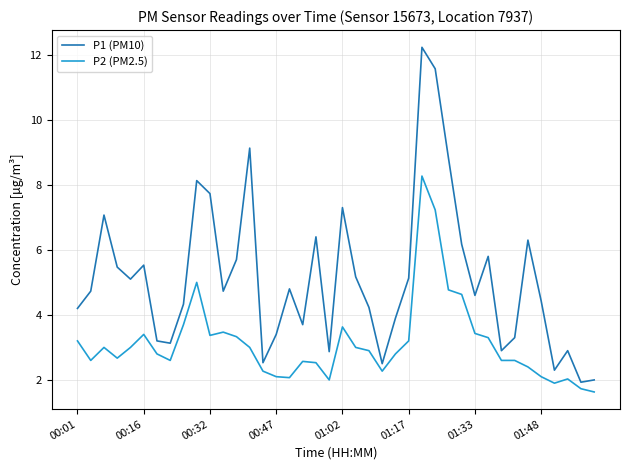

Which series has the largest total across all categories?

P1 (PM10)